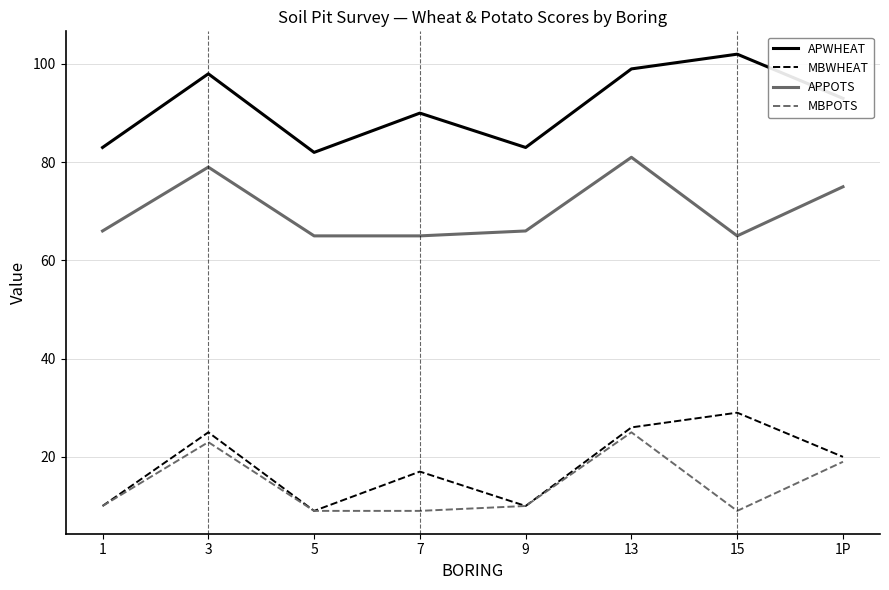

What position from the right is 13?

3